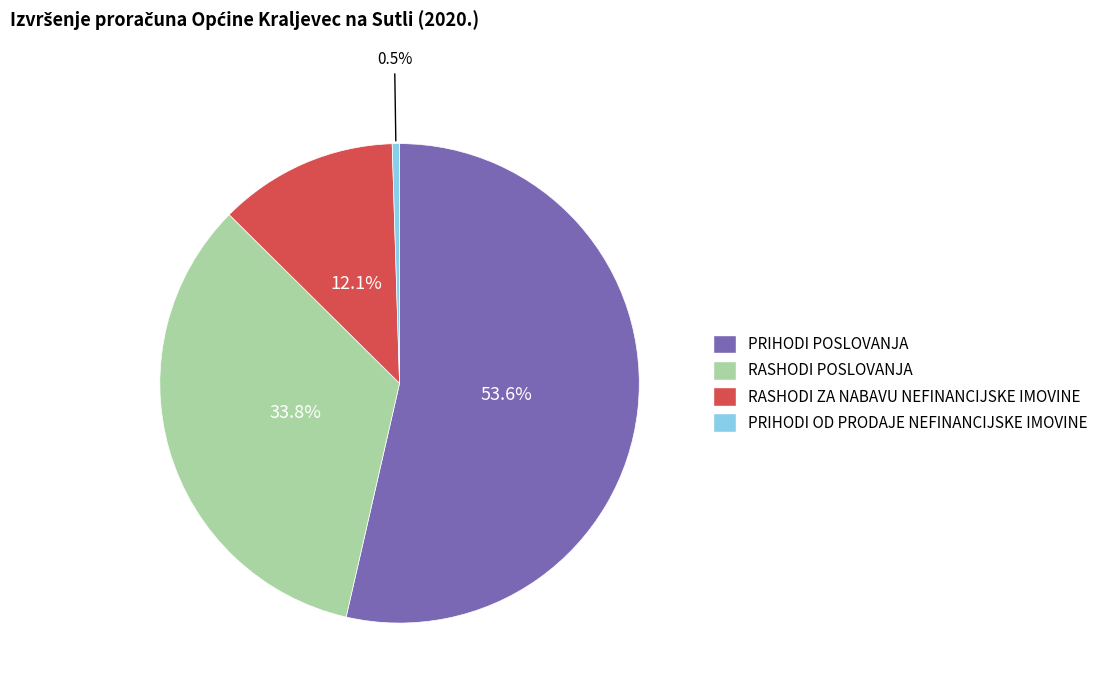

How much of the chart is everything except PRIHODI OD PRODAJE NEFINANCIJSKE IMOVINE?

99.5%